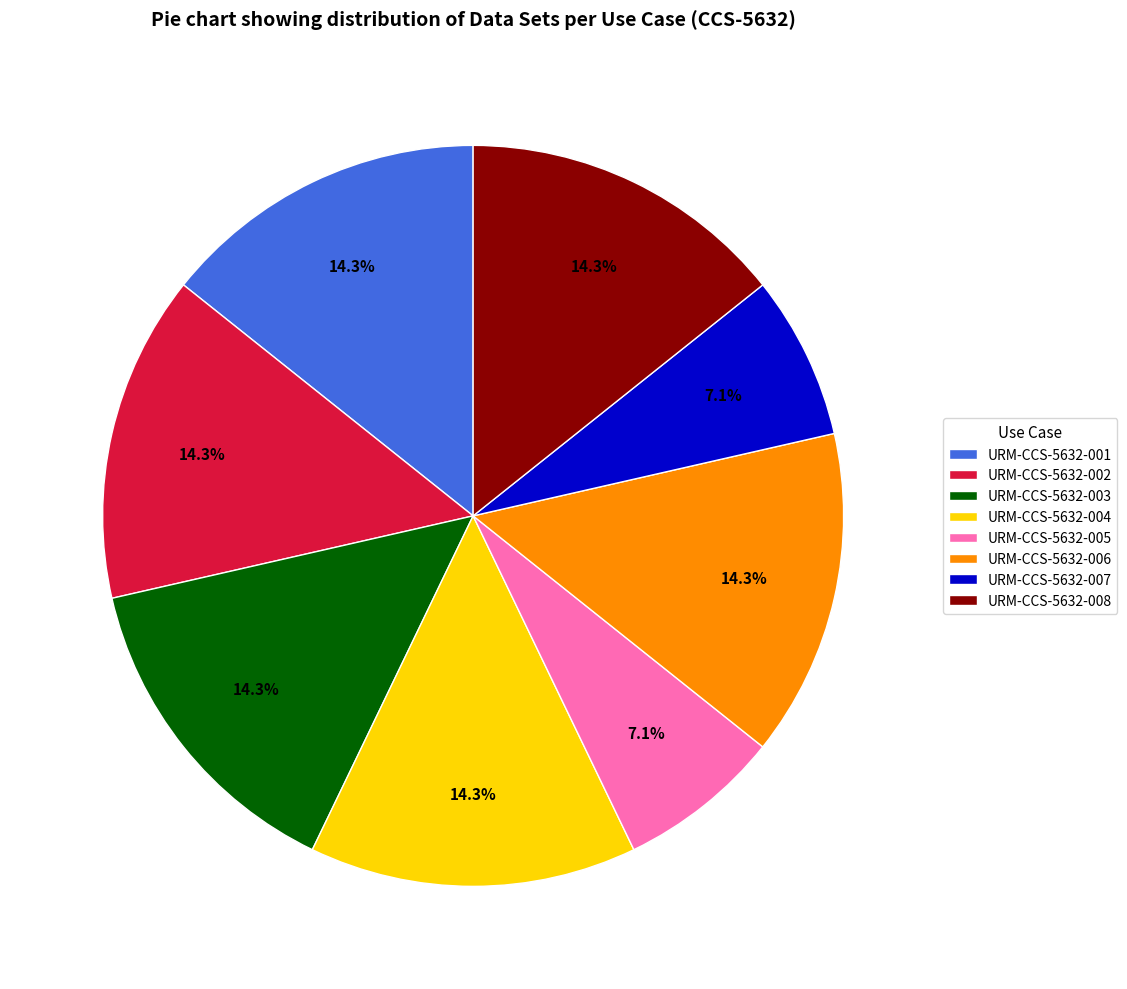

Which has a higher value, URM-CCS-5632-007 or URM-CCS-5632-008?

URM-CCS-5632-008